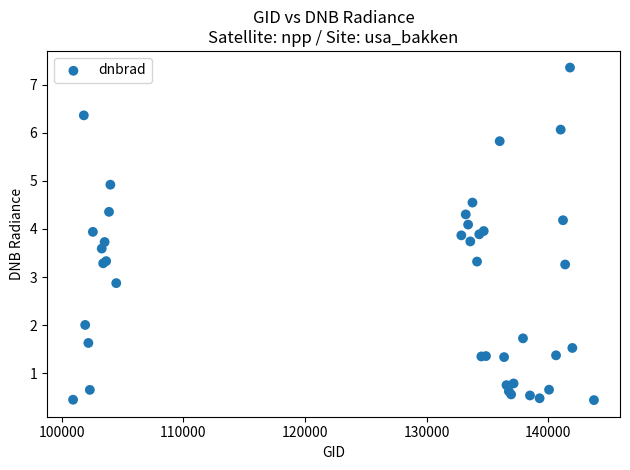

What Y value in the scatter plot is closest to 3?

2.9